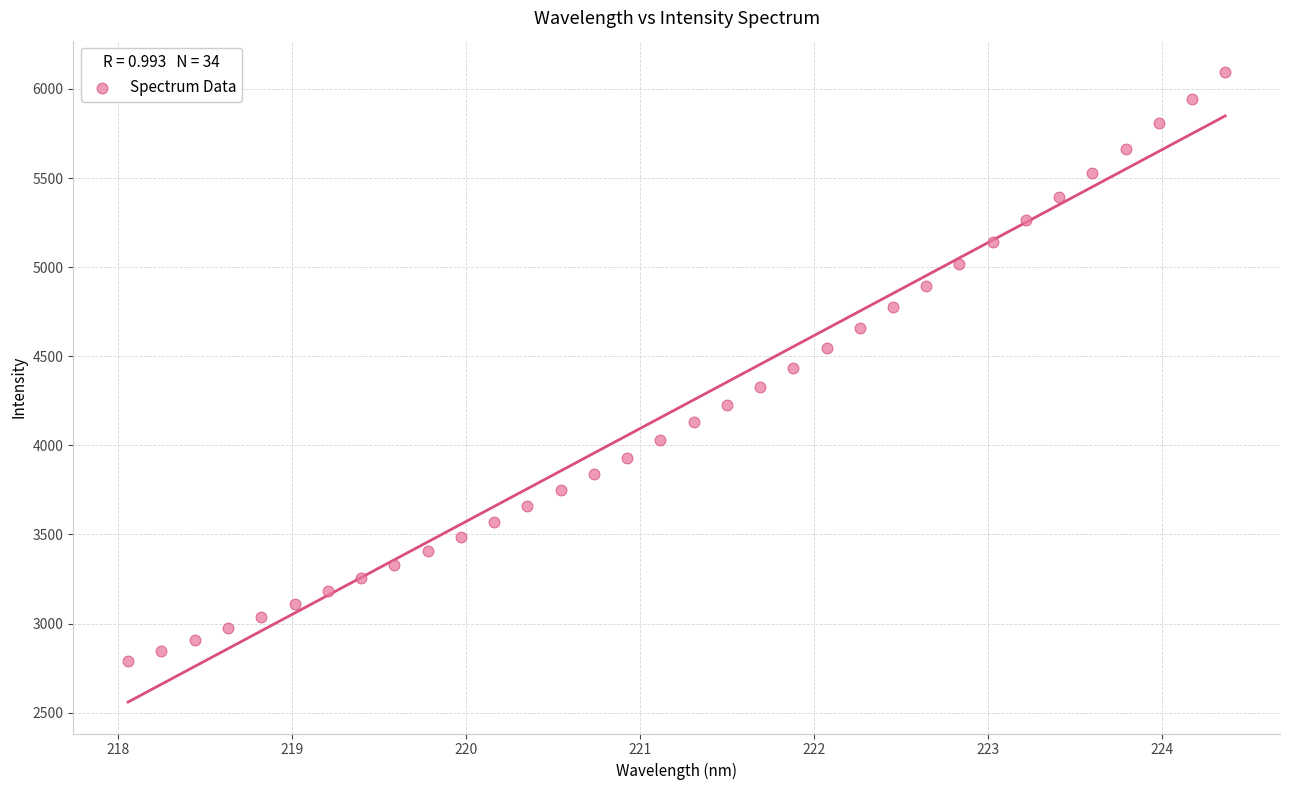

What is the range of Y values (max minus min)?

3307.0